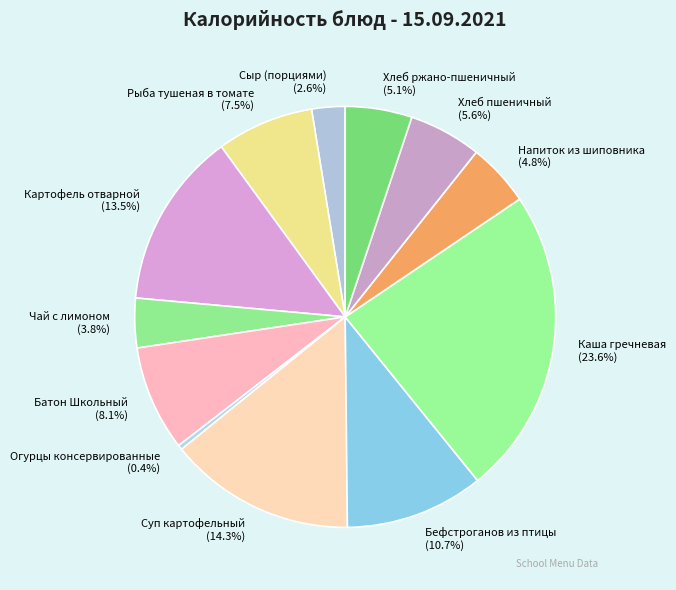

How many segments does this pie chart have?

12